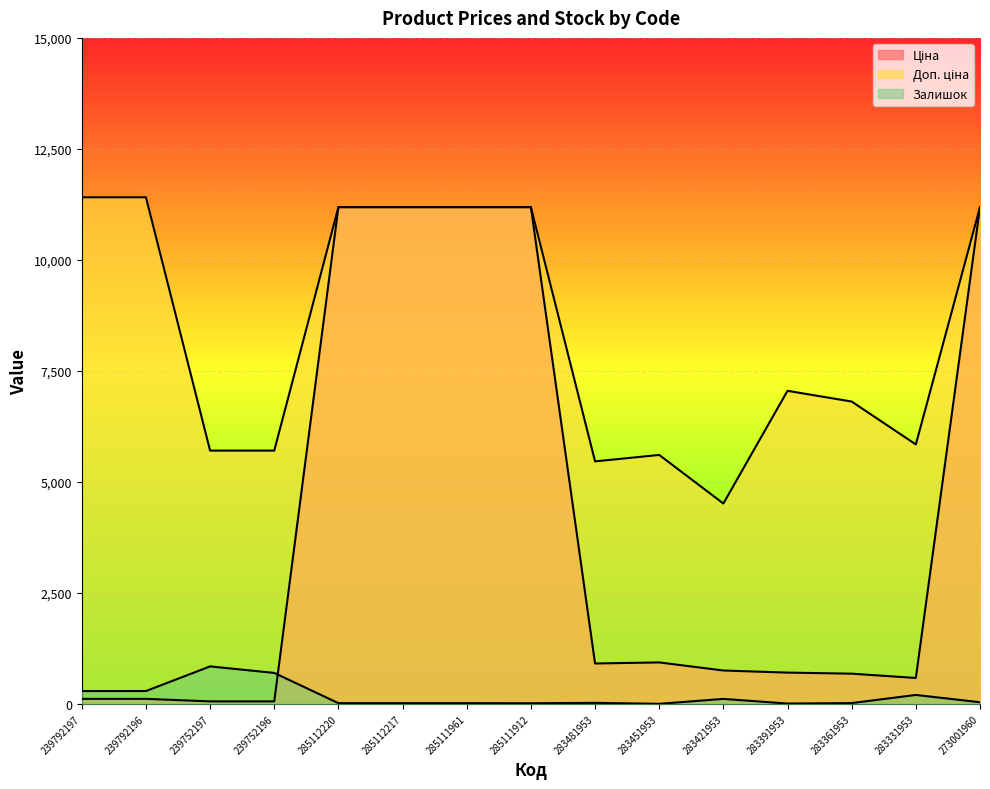

What is the sum of all Доп. ціна values?

125458.7